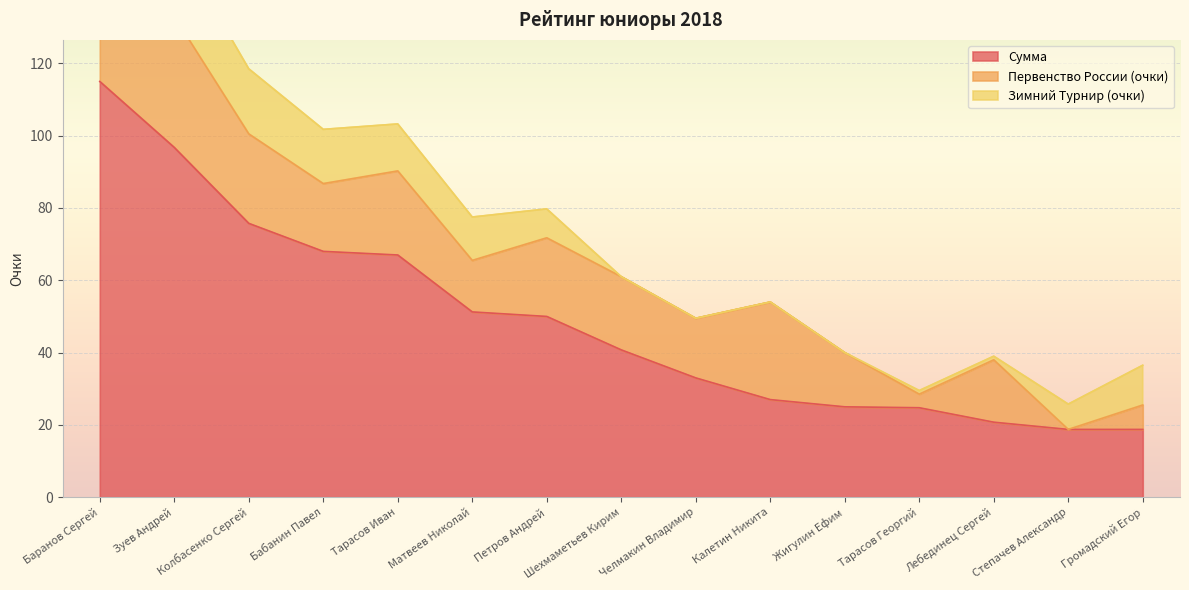

At Колбасенко Сергей, list the series in order from largest to smallest.

Сумма, Первенство России (очки), Зимний Турнир (очки)